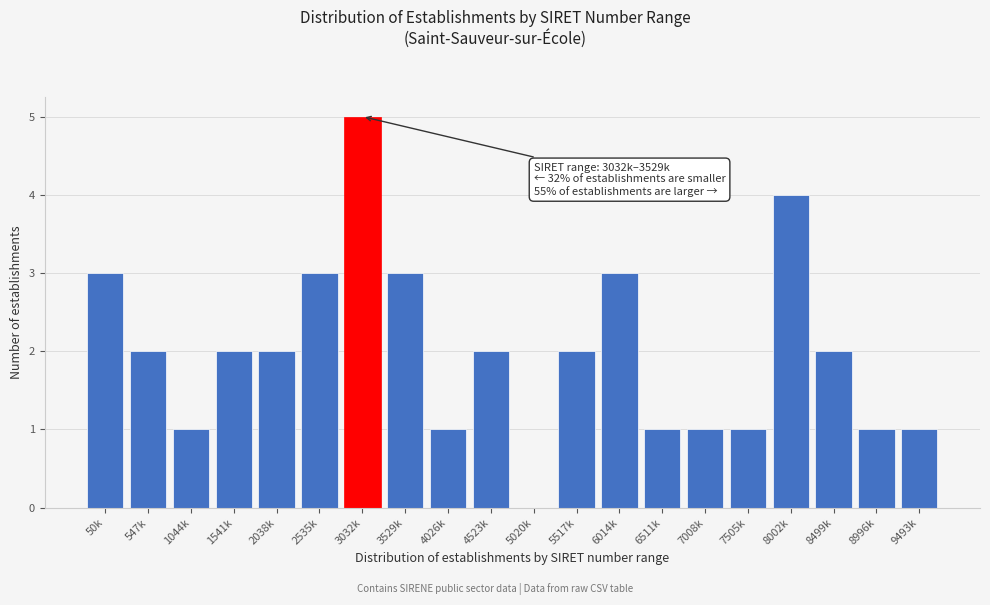

Reading left to right, transcribe all the data shown in this chart.

50k=3	547k=2	1044k=1	1541k=2	2038k=2	2535k=3	3032k=5	3529k=3	4026k=1	4523k=2	5020k=0	5517k=2	6014k=3	6511k=1	7008k=1	7505k=1	8002k=4	8499k=2	8996k=1	9493k=1